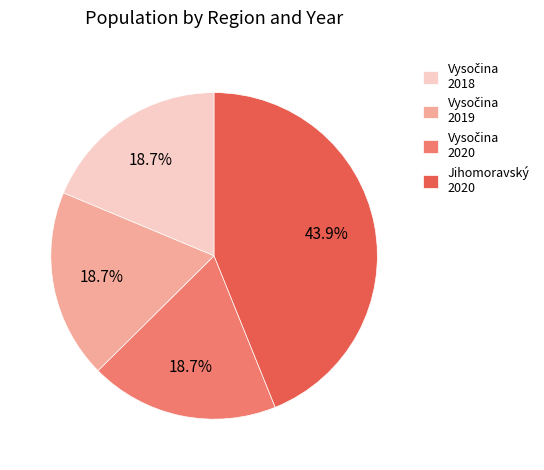

Which slice is the largest?

Jihomoravský 2020